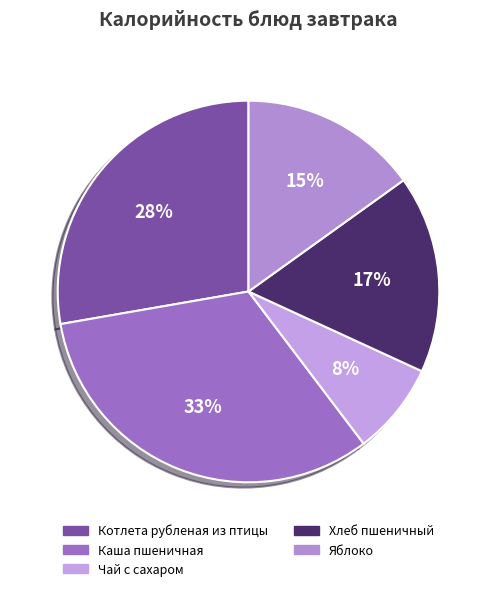

Count the number of slices in the pie.

5